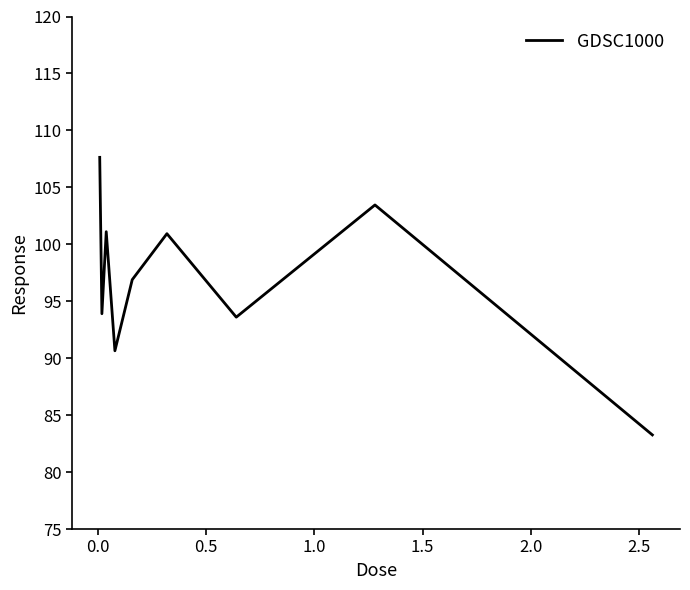

What is the greatest value displayed?

107.6